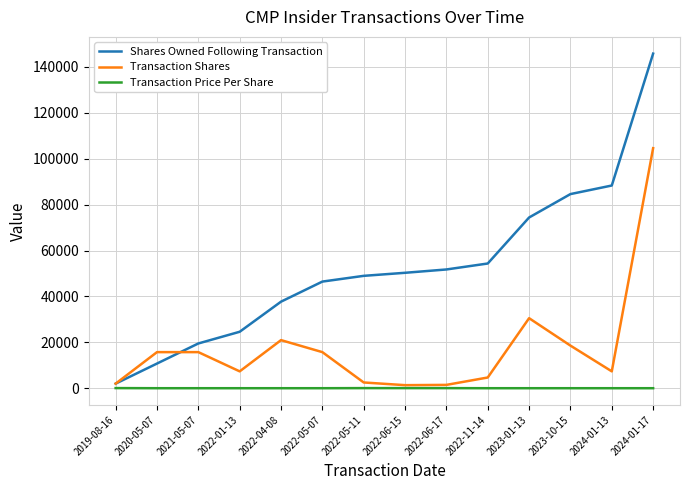

At how many categories does at least one series exceed 58673?

4